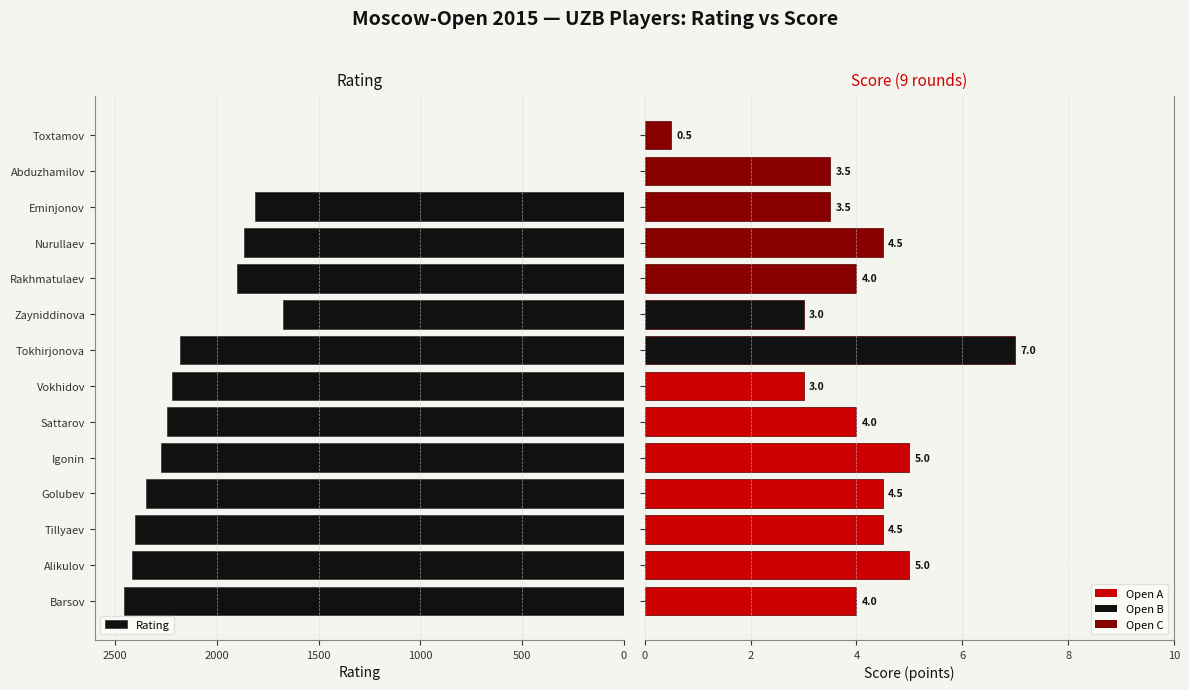

True or false: the data shows 0 at Abduzhamilov.

True